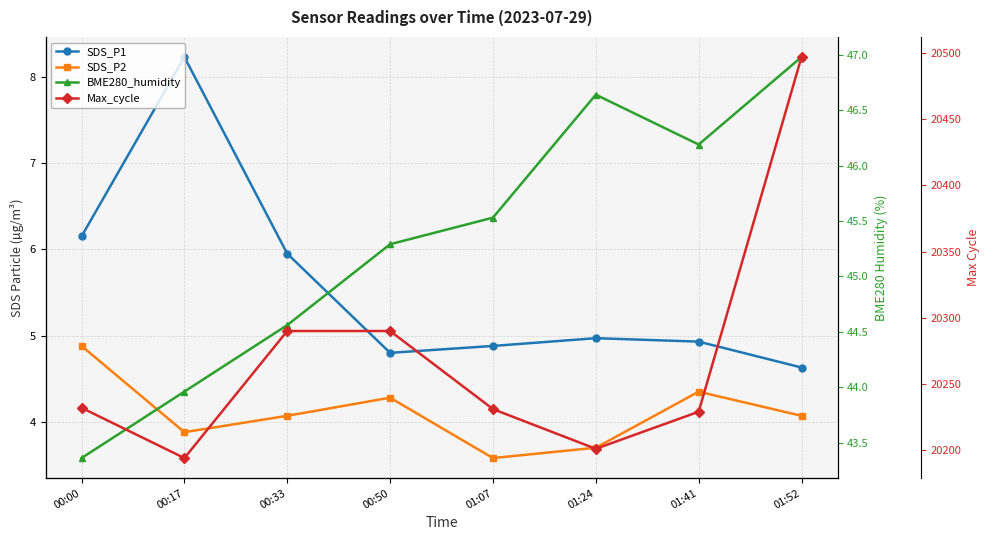

Reading right to left, transcribe all the data shown in this chart.

SDS_P1: 01:52=4.6	01:41=4.9	01:24=5.0	01:07=4.9	00:50=4.8	00:33=6.0	00:17=8.2	00:00=6.2
SDS_P2: 01:52=4.1	01:41=4.3	01:24=3.7	01:07=3.6	00:50=4.3	00:33=4.1	00:17=3.9	00:00=4.9
BME280_humidity: 01:52=47.0	01:41=46.2	01:24=46.6	01:07=45.5	00:50=45.3	00:33=44.6	00:17=44.0	00:00=43.4
Max_cycle: 01:52=20497.0	01:41=20229.0	01:24=20201.0	01:07=20231.0	00:50=20290.0	00:33=20290.0	00:17=20194.0	00:00=20232.0